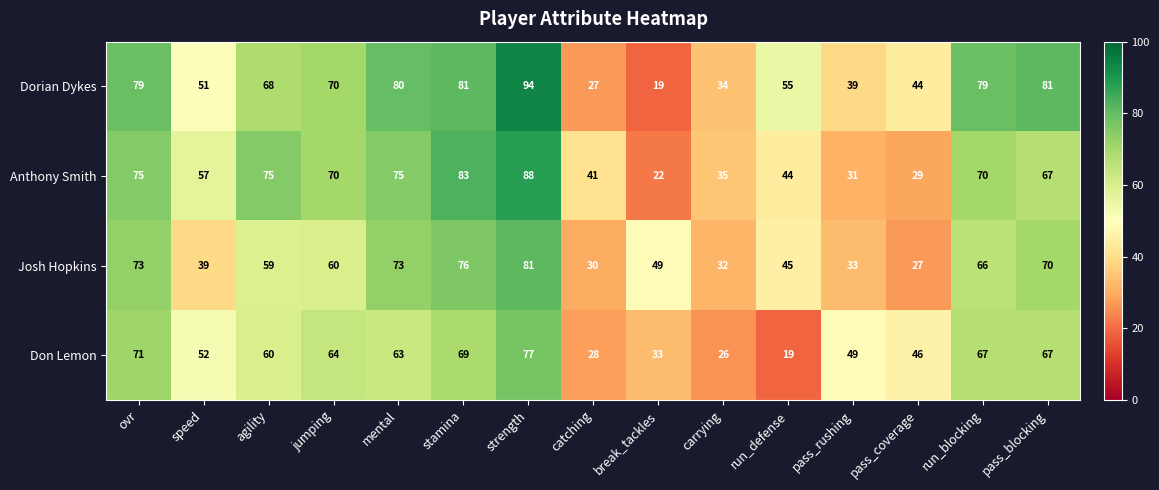

At which label does Dorian Dykes reach its peak?

strength